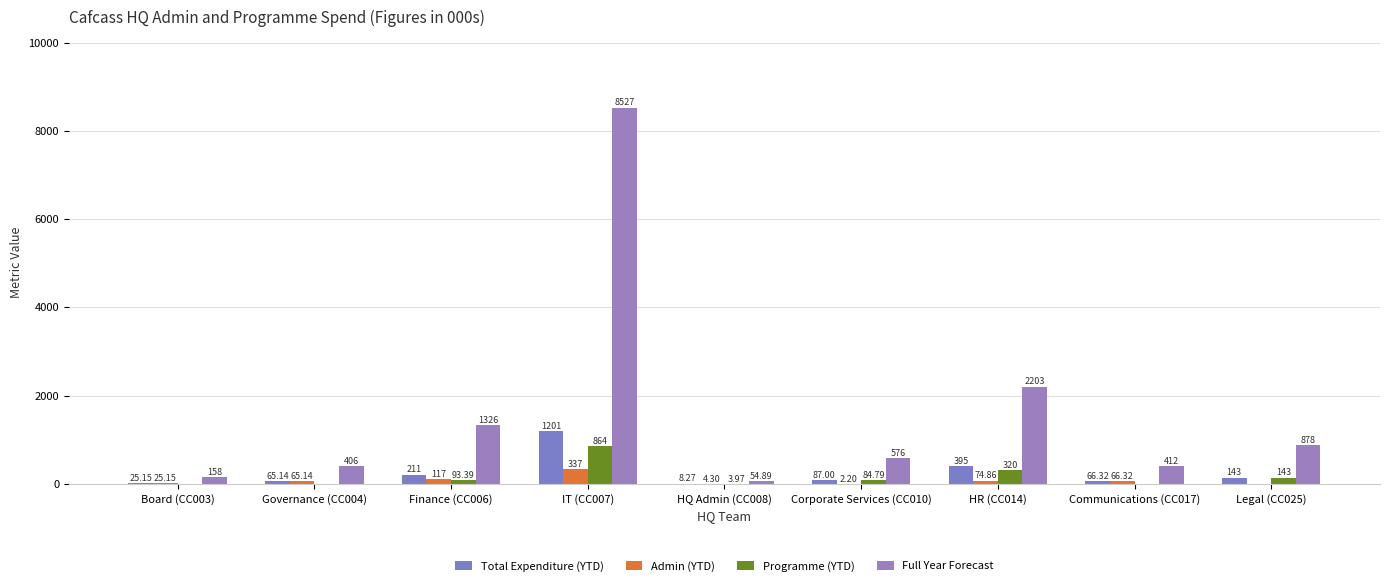

What are all the series names shown in the legend?

Total Expenditure (YTD), Admin (YTD), Programme (YTD), Full Year Forecast